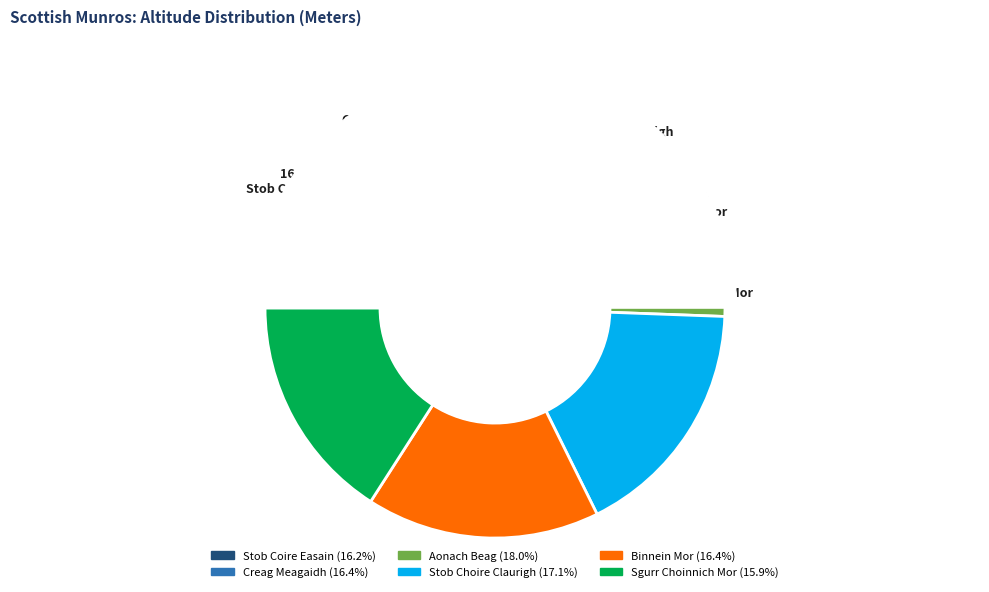

Which has a higher value, Stob Coire Easain or Stob Choire Claurigh?

Stob Choire Claurigh